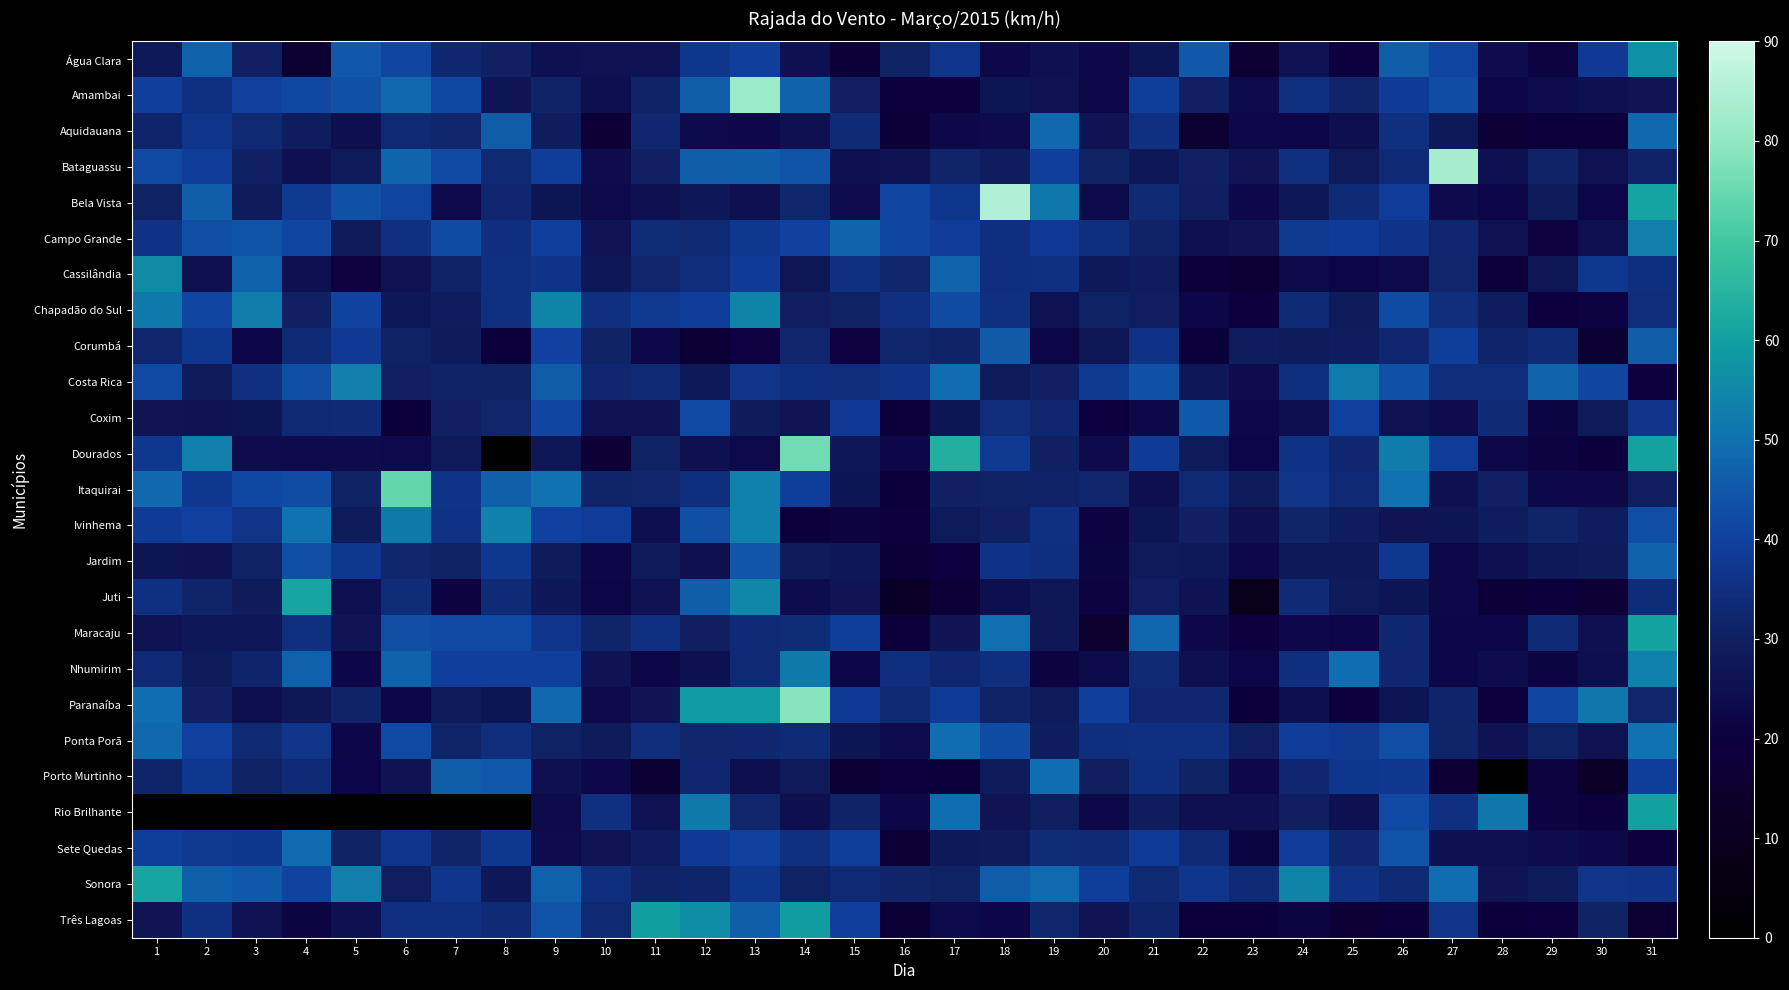

Reading right to left, list all the values displayed in this chart.

Água Clara: 31=56.9	30=38.2	29=21.2	28=24.5	27=41.0	26=45.7	25=19.8	24=26.3	23=15.5	22=45.0	21=27.0	20=22.7	19=25.2	18=23.0	17=36.7	16=30.6	15=18.0	14=25.6	13=39.6	12=37.1	11=26.3	10=25.9	9=25.6	8=30.2	7=32.4	6=41.4	5=45.0	4=15.5	3=30.2	2=46.8	1=28.1
Amambai: 31=26.6	30=25.6	29=24.5	28=22.0	27=42.8	26=38.5	25=31.3	24=34.9	23=23.4	22=30.2	21=39.2	20=23.0	19=25.9	18=27.0	17=19.8	16=19.8	15=30.2	14=47.2	13=81.7	12=46.1	11=31.0	10=24.8	9=31.0	8=26.6	7=41.8	6=48.6	5=43.6	4=41.8	3=40.0	2=35.3	1=39.6
Aquidauana: 31=48.6	30=18.4	29=19.1	28=16.9	27=28.1	26=34.9	25=24.8	24=22.3	23=22.7	22=15.1	21=35.3	20=26.3	19=48.6	18=23.8	17=22.7	16=17.6	15=33.5	14=25.2	13=22.7	12=23.4	11=32.4	10=16.9	9=29.5	8=45.7	7=32.0	6=33.1	5=24.8	4=29.5	3=32.8	2=36.7	1=31.7
Bataguassu: 31=31.0	30=25.9	29=31.0	28=25.6	27=83.2	26=33.1	25=28.4	24=34.9	23=26.6	22=30.2	21=27.7	20=30.6	19=39.6	18=29.5	17=31.3	16=26.3	15=25.2	14=44.3	13=46.1	12=45.7	11=30.2	10=24.5	9=39.2	8=32.8	7=42.1	6=47.5	5=28.8	4=25.2	3=30.2	2=38.9	1=42.1
Bela Vista: 31=60.8	30=22.0	29=28.8	28=22.0	27=23.8	26=38.9	25=33.5	24=27.7	23=23.0	22=29.9	21=32.8	20=23.4	19=51.5	18=85.3	17=37.1	16=41.0	15=24.1	14=32.0	13=25.2	12=27.7	11=25.2	10=23.4	9=27.0	8=32.4	7=23.4	6=41.0	5=43.6	4=37.8	3=28.8	2=46.1	1=30.6
Campo Grande: 31=53.3	30=25.6	29=20.5	28=25.9	27=32.4	26=36.0	25=38.5	24=37.8	23=26.6	22=25.6	21=31.0	20=34.6	19=38.2	18=34.6	17=38.9	16=41.0	15=47.5	14=40.3	13=37.4	12=32.8	11=33.8	10=26.6	9=39.6	8=34.6	7=42.5	6=34.9	5=29.2	4=41.0	3=43.9	2=43.2	1=35.6
Cassilândia: 31=34.6	30=37.4	29=27.4	28=18.7	27=32.0	26=23.4	25=22.0	24=23.4	23=16.6	22=18.7	21=29.5	20=28.1	19=35.3	18=34.6	17=47.5	16=32.0	15=34.9	14=27.4	13=38.5	12=34.2	11=32.0	10=27.7	9=36.0	8=35.3	7=31.0	6=26.3	5=20.5	4=25.6	3=46.8	2=25.2	1=55.8
Chapadão do Sul: 31=34.2	30=20.9	29=20.2	28=29.5	27=34.2	26=42.5	25=29.2	24=33.5	23=19.8	22=22.3	21=29.9	20=30.6	19=25.9	18=34.9	17=42.5	16=35.3	15=30.6	14=29.9	13=54.0	12=38.9	11=37.8	10=35.3	9=54.0	8=34.9	7=29.5	6=27.7	5=40.7	4=30.2	3=52.9	2=41.4	1=51.8
Corumbá: 31=45.7	30=16.2	29=33.5	28=31.7	27=39.2	26=32.4	25=29.5	24=28.8	23=29.5	22=18.7	21=35.6	20=27.4	19=22.0	18=45.4	17=31.0	16=32.0	15=20.5	14=32.0	13=20.5	12=16.6	11=23.0	10=30.6	9=40.3	8=19.1	7=29.2	6=30.6	5=38.2	4=33.5	3=22.3	2=37.4	1=32.0
Costa Rica: 31=19.8	30=41.4	29=47.5	28=34.2	27=34.2	26=43.6	25=52.2	24=34.6	23=24.1	22=27.7	21=43.6	20=37.8	19=30.2	18=28.8	17=49.3	16=36.0	15=34.2	14=34.6	13=36.4	12=28.1	11=33.1	10=32.4	9=45.7	8=30.6	7=31.0	6=30.2	5=53.3	4=43.2	3=34.9	2=28.4	1=42.1
Coxim: 31=36.4	30=28.8	29=21.6	28=33.5	27=24.1	26=25.9	25=40.0	24=24.8	23=23.0	22=45.0	21=23.0	20=20.2	19=32.4	18=34.2	17=27.0	16=18.7	15=38.2	14=26.6	13=29.2	12=42.1	11=26.3	10=26.3	9=41.4	8=32.0	7=30.2	6=18.4	5=33.5	4=32.8	3=27.0	2=26.3	1=26.6
Dourados: 31=60.5	30=19.1	29=21.2	28=22.7	27=38.9	26=52.6	25=32.4	24=35.6	23=22.0	22=28.4	21=38.5	20=23.8	19=30.2	18=37.8	17=63.7	16=22.3	15=27.7	14=76.0	13=23.4	12=25.2	11=30.6	10=16.9	9=27.4	8=0.0	7=28.4	6=23.4	5=23.8	4=23.8	3=24.5	2=53.3	1=37.4
Itaquirai: 31=29.9	30=23.0	29=23.0	28=30.2	27=25.6	26=50.4	25=33.1	24=36.4	23=29.2	22=32.8	21=24.8	20=32.0	19=31.0	18=30.6	17=30.2	16=18.4	15=27.0	14=39.2	13=53.6	12=34.6	11=32.0	10=31.3	9=50.4	8=46.4	7=36.0	6=74.5	5=30.6	4=42.8	3=41.8	2=37.4	1=48.2
Ivinhema: 31=43.2	30=29.5	29=31.3	28=29.5	27=27.0	26=26.6	25=29.5	24=31.3	23=25.2	22=30.2	21=27.0	20=21.2	19=35.3	18=30.2	17=28.8	16=19.4	15=20.9	14=18.7	13=53.6	12=43.2	11=24.8	10=38.9	9=40.3	8=53.6	7=35.6	6=51.8	5=28.8	4=50.4	3=36.4	2=40.0	1=38.5
Jardim: 31=47.2	30=29.2	29=28.1	28=25.6	27=22.7	26=37.4	25=28.1	24=28.1	23=22.7	22=28.1	21=28.8	20=21.6	19=34.6	18=35.6	17=20.2	16=18.0	15=27.7	14=29.2	13=44.6	12=25.2	11=28.8	10=22.3	9=29.2	8=37.4	7=30.6	6=32.0	5=37.4	4=43.2	3=30.6	2=26.3	1=27.0
Juti: 31=33.8	30=17.3	29=19.1	28=18.0	27=22.7	26=27.0	25=28.8	24=33.5	23=8.6	22=26.3	21=29.9	20=21.2	19=27.4	18=24.8	17=17.6	16=12.6	15=26.6	14=24.1	13=54.7	12=46.1	11=25.9	10=22.0	9=27.7	8=33.5	7=21.2	6=33.8	5=25.6	4=61.2	3=29.2	2=31.3	1=35.3
Maracaju: 31=60.5	30=25.2	29=33.5	28=22.0	27=22.3	26=32.4	25=22.0	24=23.0	23=20.2	22=22.7	21=47.9	20=14.8	19=27.4	18=50.0	17=26.6	16=18.7	15=39.2	14=33.8	13=33.1	12=29.9	11=35.3	10=31.3	9=36.7	8=42.1	7=42.1	6=43.2	5=26.6	4=34.9	3=27.7	2=27.7	1=25.9
Nhumirim: 31=53.6	30=24.8	29=21.6	28=24.5	27=22.3	26=32.4	25=49.3	24=34.6	23=22.0	22=25.2	21=32.8	20=23.4	19=20.9	18=34.6	17=32.4	16=34.6	15=22.0	14=51.8	13=33.1	12=25.6	11=22.3	10=26.3	9=39.6	8=39.6	7=39.6	6=46.8	5=22.3	4=46.8	3=31.7	2=28.8	1=33.1
Paranaíba: 31=32.0	30=51.5	29=41.4	28=19.4	27=31.7	26=27.0	25=20.2	24=24.8	23=18.4	22=32.4	21=32.4	20=39.6	19=28.4	18=31.0	17=38.5	16=32.8	15=38.2	14=78.8	13=59.0	12=59.0	11=26.6	10=23.8	9=48.2	8=27.0	7=28.8	6=22.3	5=31.0	4=27.4	3=24.8	2=30.2	1=49.3
Ponta Porã: 31=50.4	30=25.9	29=30.6	28=26.3	27=31.3	26=43.2	25=37.8	24=38.9	23=29.9	22=35.3	21=35.3	20=34.6	19=29.5	18=42.5	17=49.3	16=24.5	15=27.0	14=33.5	13=32.4	12=32.0	11=34.2	10=29.2	9=30.6	8=34.2	7=31.3	6=42.1	5=22.3	4=36.4	3=32.8	2=40.0	1=48.2
Porto Murtinho: 31=39.2	30=13.0	29=21.2	28=0.0	27=16.9	26=37.4	25=37.1	24=32.4	23=22.7	22=30.6	21=34.6	20=29.9	19=49.3	18=28.8	17=18.4	16=19.8	15=16.2	14=28.4	13=24.8	12=32.4	11=16.2	10=22.7	9=25.2	8=45.0	7=46.1	6=26.3	5=22.0	4=33.5	3=30.6	2=37.4	1=31.3
Rio Brilhante: 31=60.1	30=19.4	29=21.2	28=51.5	27=35.3	26=42.1	25=25.6	24=29.9	23=25.2	22=25.2	21=29.5	20=22.7	19=29.9	18=26.6	17=49.3	16=22.3	15=31.0	14=24.8	13=32.0	12=51.8	11=25.9	10=35.3	9=23.8	8=0.0	7=0.0	6=0.0	5=0.0	4=0.0	3=0.0	2=0.0	1=0.0
Sete Quedas: 31=19.4	30=23.0	29=24.1	28=25.2	27=25.6	26=43.9	25=32.4	24=38.9	23=21.6	22=33.1	21=38.5	20=33.5	19=33.8	18=29.2	17=28.1	16=17.3	15=39.2	14=34.9	13=40.3	12=38.2	11=29.5	10=26.6	9=24.1	8=37.4	7=31.3	6=36.7	5=30.6	4=49.0	3=37.1	2=37.8	1=39.2
Sonora: 31=36.0	30=36.4	29=29.2	28=26.6	27=49.3	26=33.1	25=35.6	24=54.0	23=33.1	22=36.7	21=32.8	20=39.2	19=49.0	18=45.7	17=30.6	16=31.3	15=33.1	14=30.6	13=37.1	12=31.7	11=31.0	10=34.6	9=46.8	8=27.7	7=36.7	6=29.9	5=53.3	4=40.7	3=45.0	2=46.4	1=61.2
Três Lagoas: 31=15.5	30=30.6	29=19.4	28=18.4	27=36.4	26=18.7	25=17.3	24=21.6	23=18.4	22=18.4	21=31.7	20=26.6	19=32.0	18=22.3	17=23.8	16=16.6	15=39.6	14=59.4	13=46.1	12=56.2	11=59.8	10=32.8	9=44.3	8=33.5	7=35.3	6=35.3	5=25.6	4=21.6	3=25.9	2=35.3	1=26.6